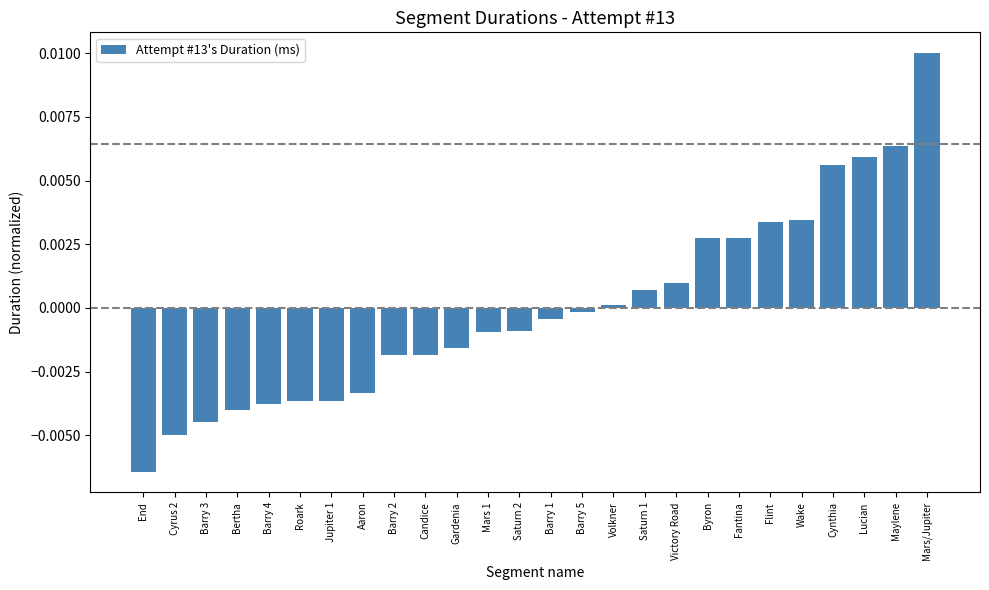

Are the bars grouped side by side (vs. stacked)?

No